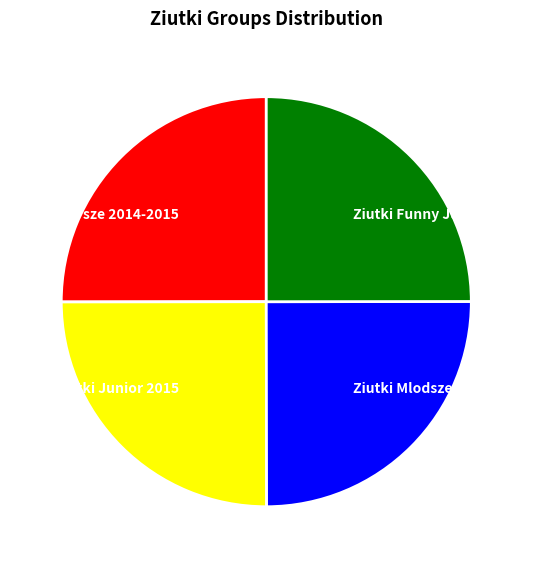

Is it true that Ziutki Junior 2015 is 25% of the pie?

True